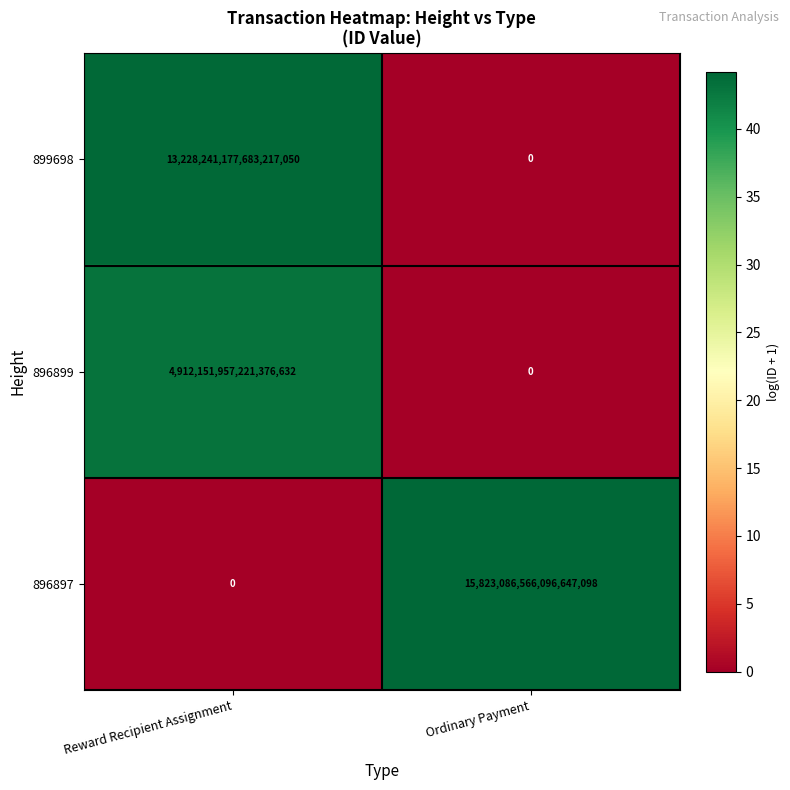

Which series has the largest range (max minus min)?

896897